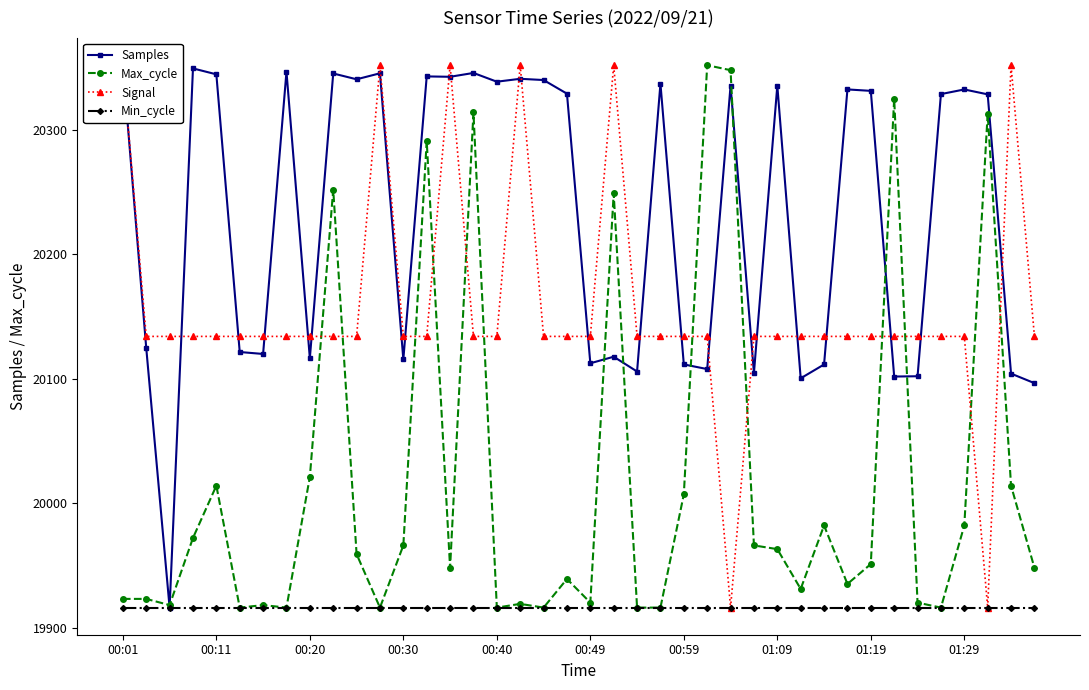

What is the average value of the Max_cycle series?

20018